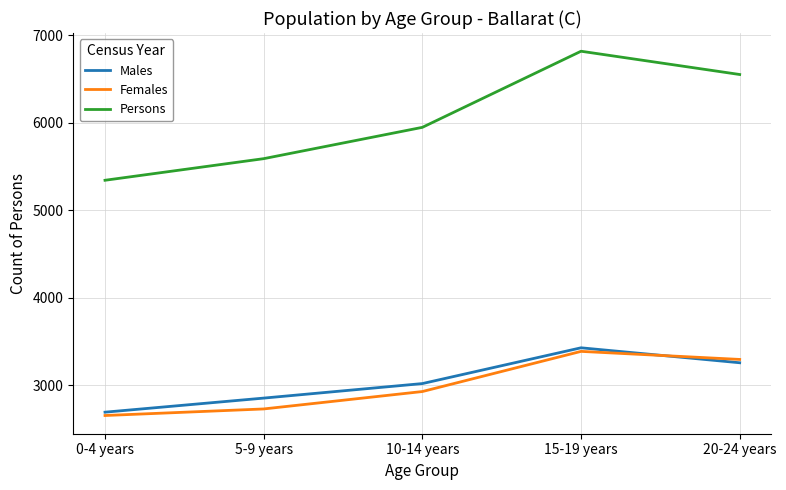

What is the minimum value shown in the chart?

2655